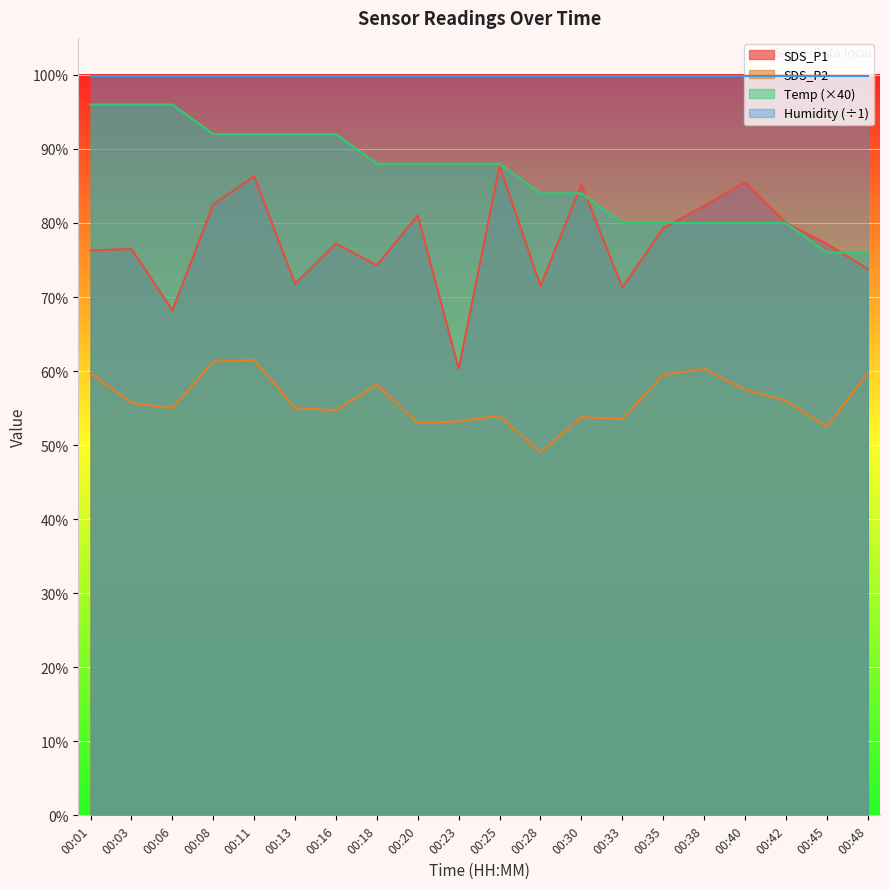

What is the difference between the maximum and second lowest values in the SDS_P1 series?

19.5